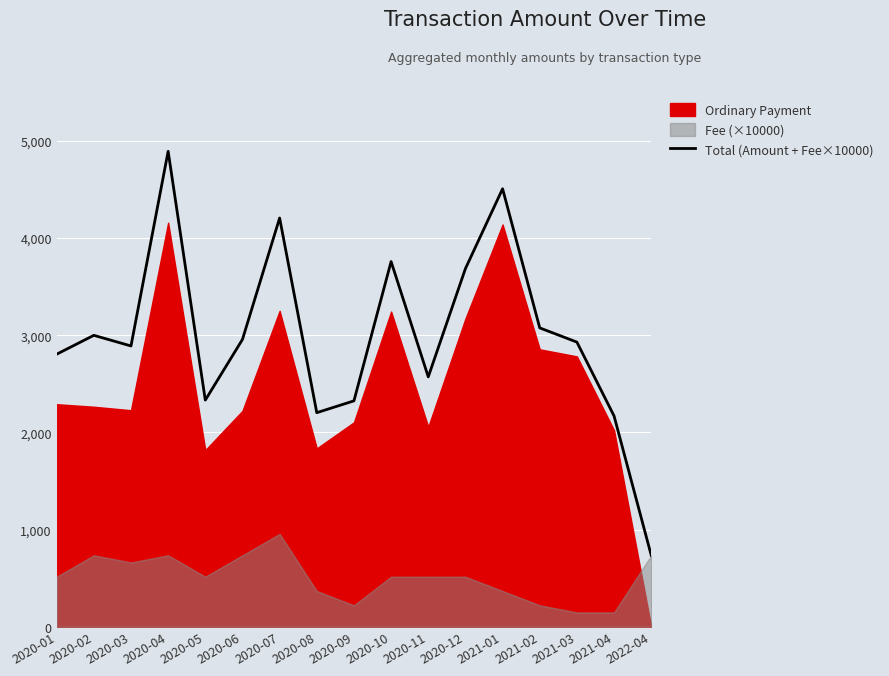

What is the average value?

3002.3